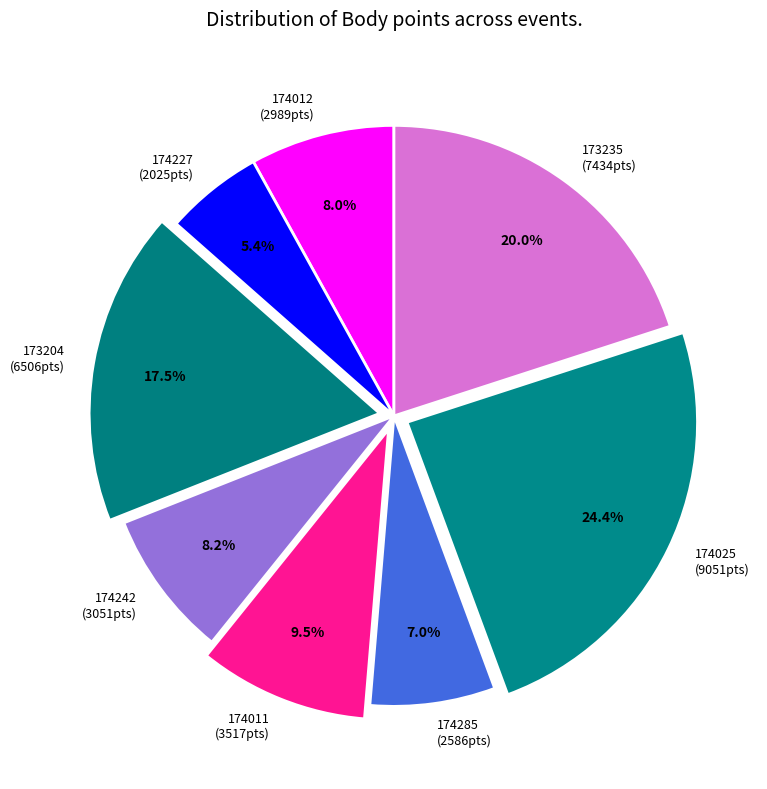

Does 174012 (2989pts) account for over 50% of the chart?

No